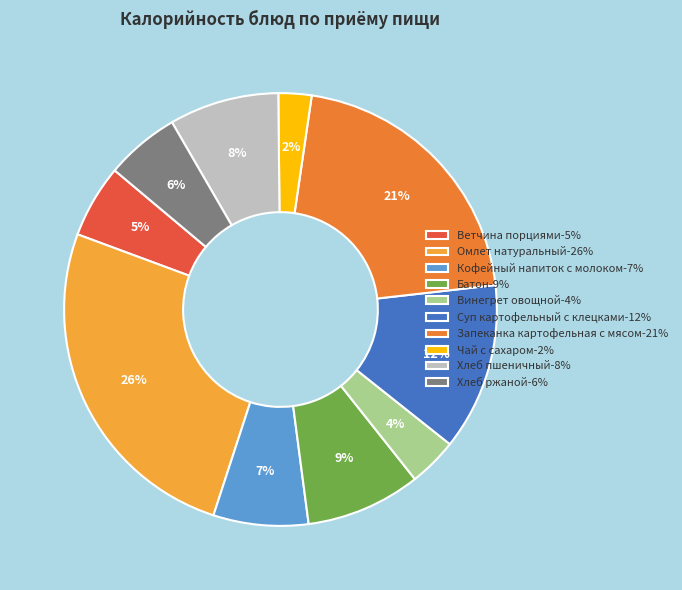

Count the number of slices in the pie.

10